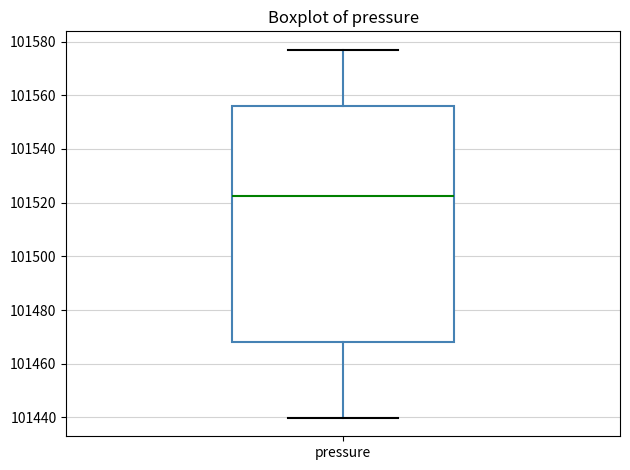

Where does the median line of the box for pressure sit on the y-axis? The values are not printed on the chart, so give them approximately, as read against the axis.

101522